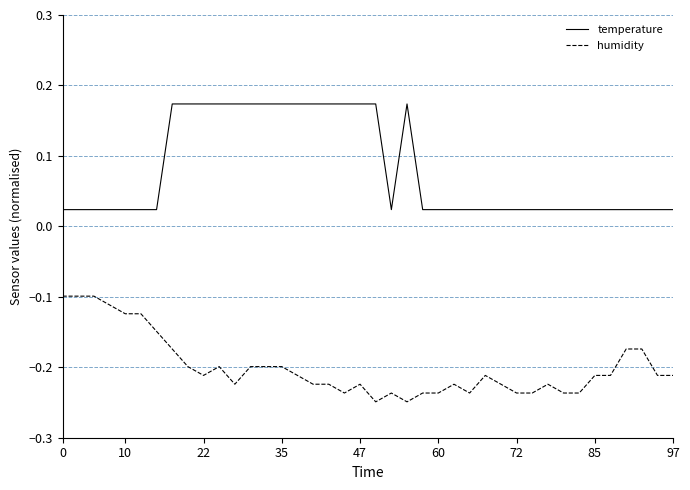

Does the chart have visible grid lines?

Yes